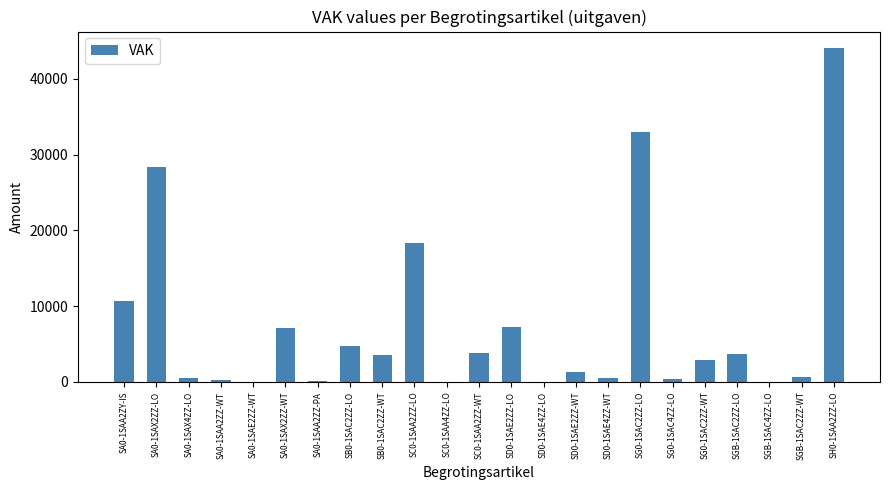

Count the number of data series in this chart.

1